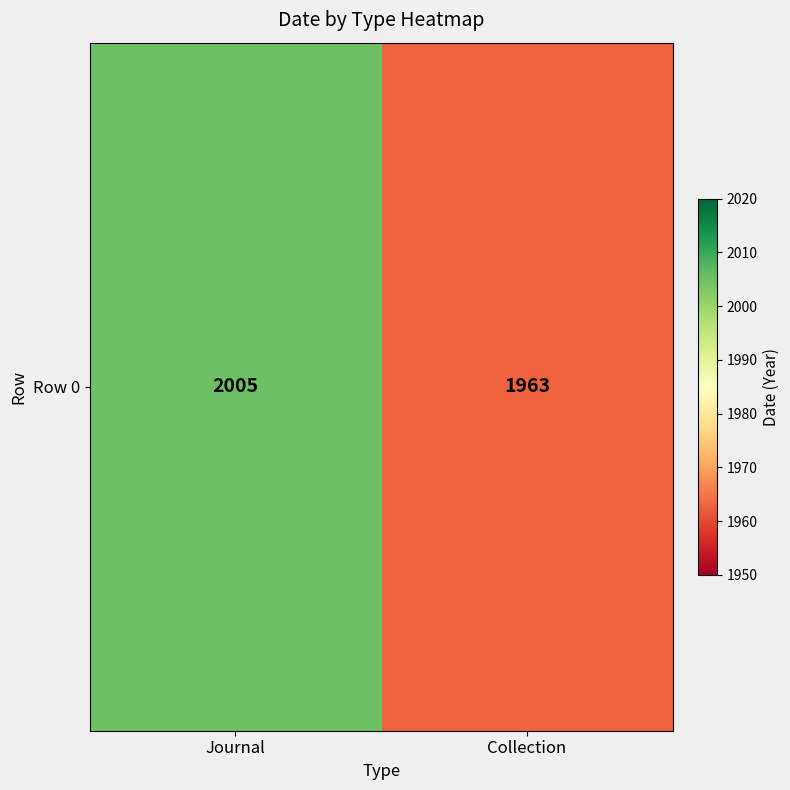

The chart shows a value of 741 at Journal. True or false?

False